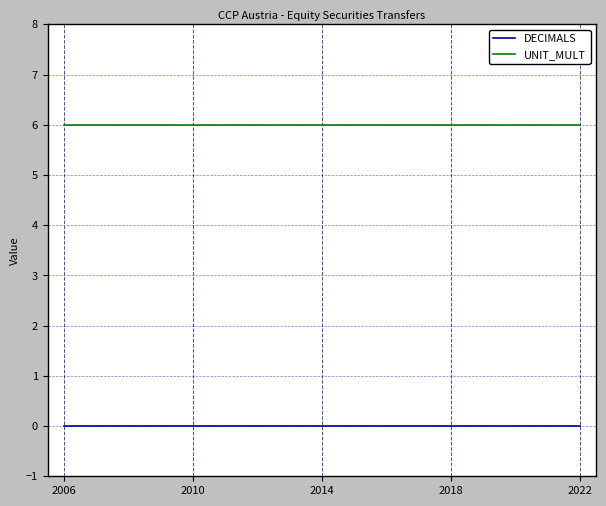

List the series in order of their peak value, lowest first.

DECIMALS, UNIT_MULT